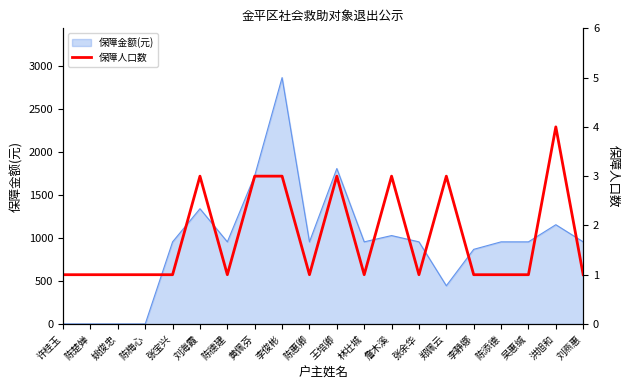

Where is 保障金额(元) nearest to the value 1431?

刘海霞